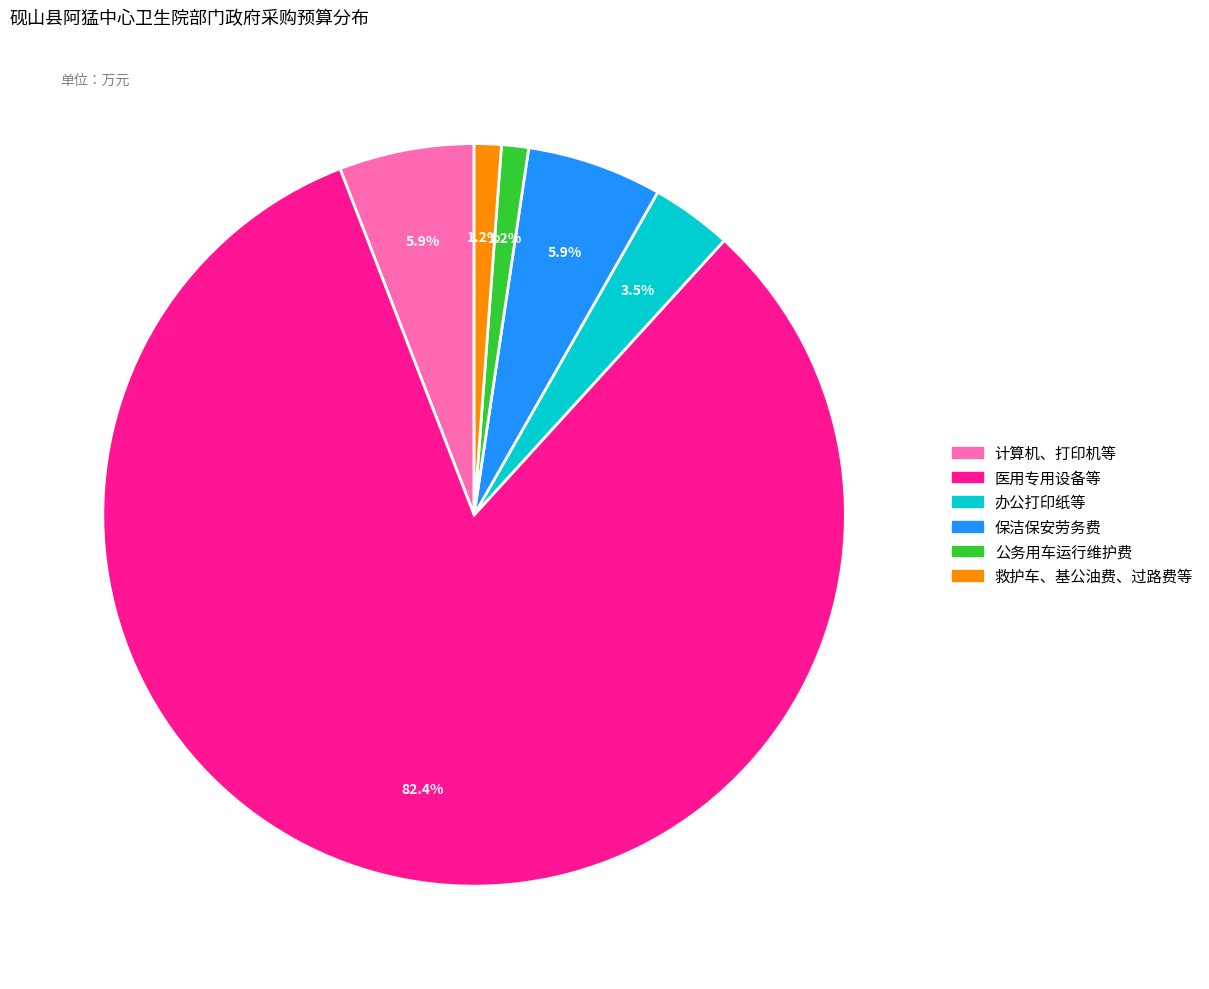

Between 公务用车运行维护费 and 办公打印纸等, which is larger?

办公打印纸等